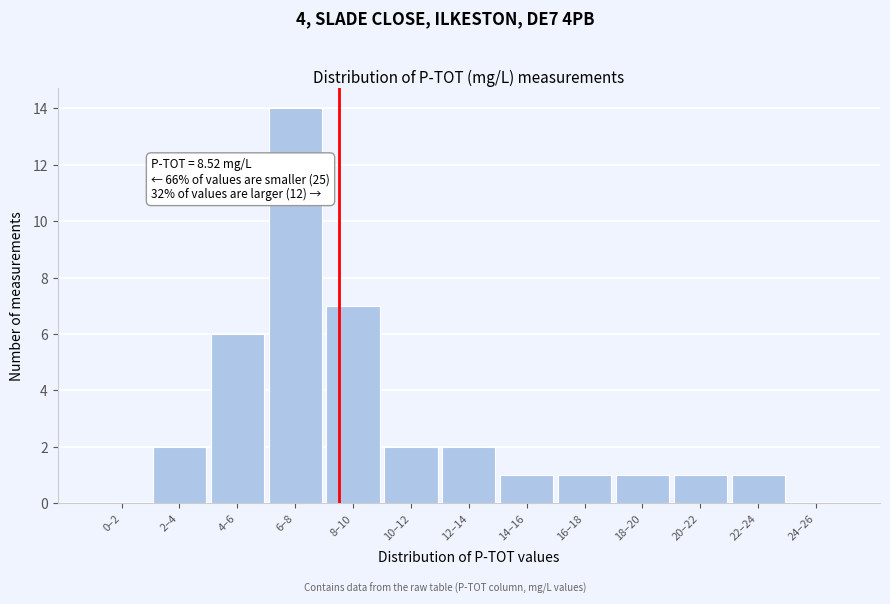

Reading right to left, transcribe all the data shown in this chart.

24–26=0	22–24=1	20–22=1	18–20=1	16–18=1	14–16=1	12–14=2	10–12=2	8–10=7	6–8=14	4–6=6	2–4=2	0–2=0